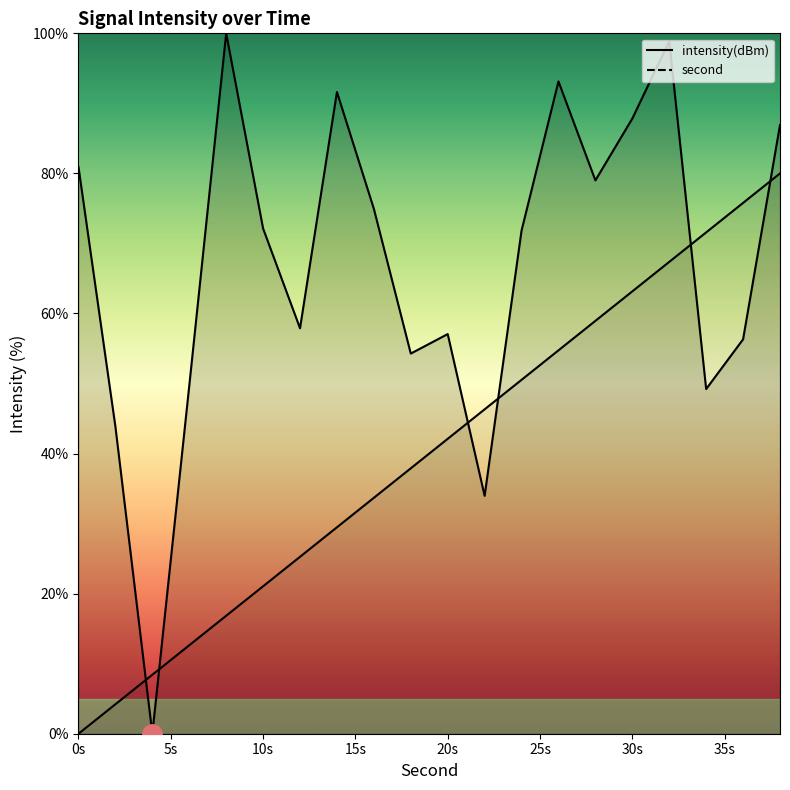

True or false: intensity(dBm) and second intersect in this chart.

True